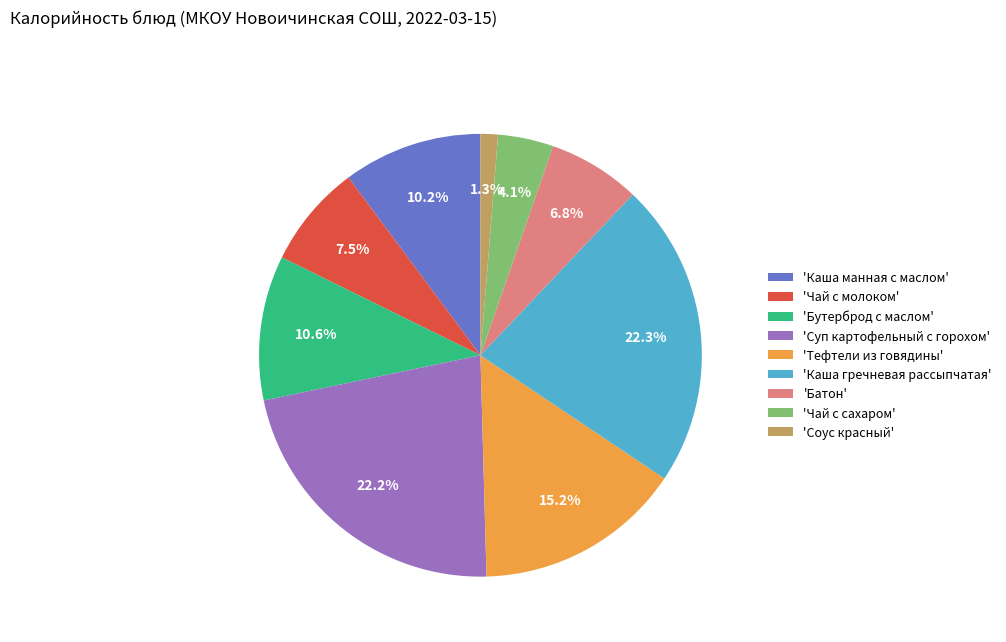

Count the number of slices in the pie.

9